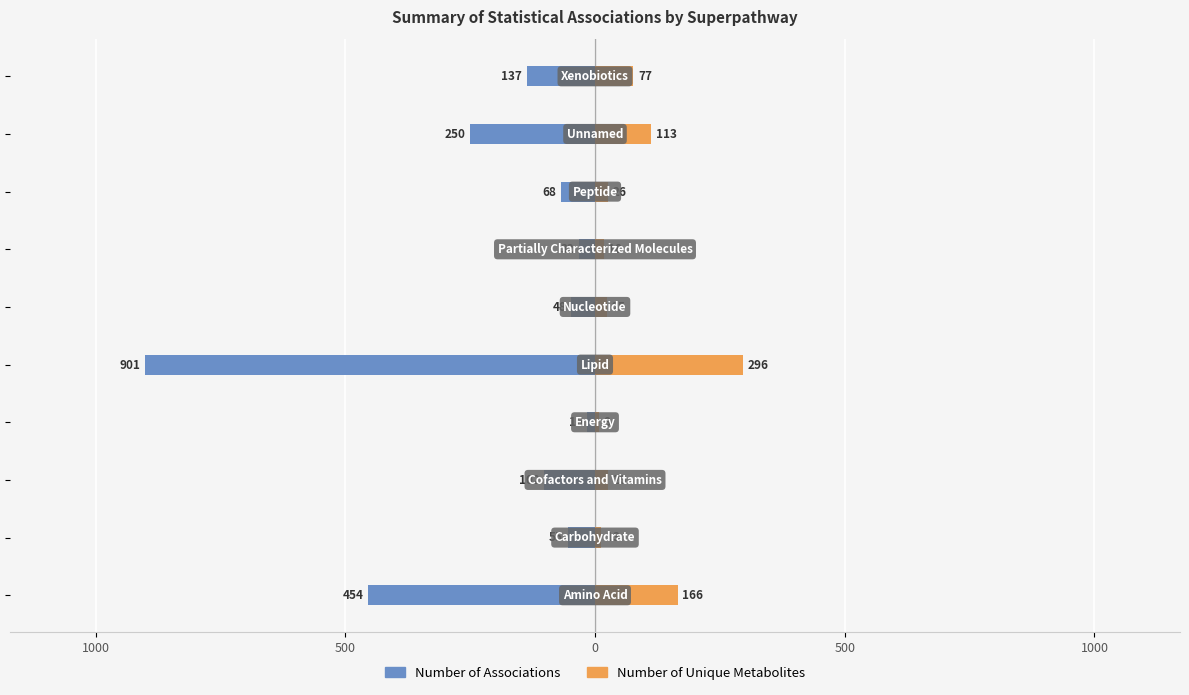

What is the value of the Number of Unique Metabolites bar at the 6th from the left?

13